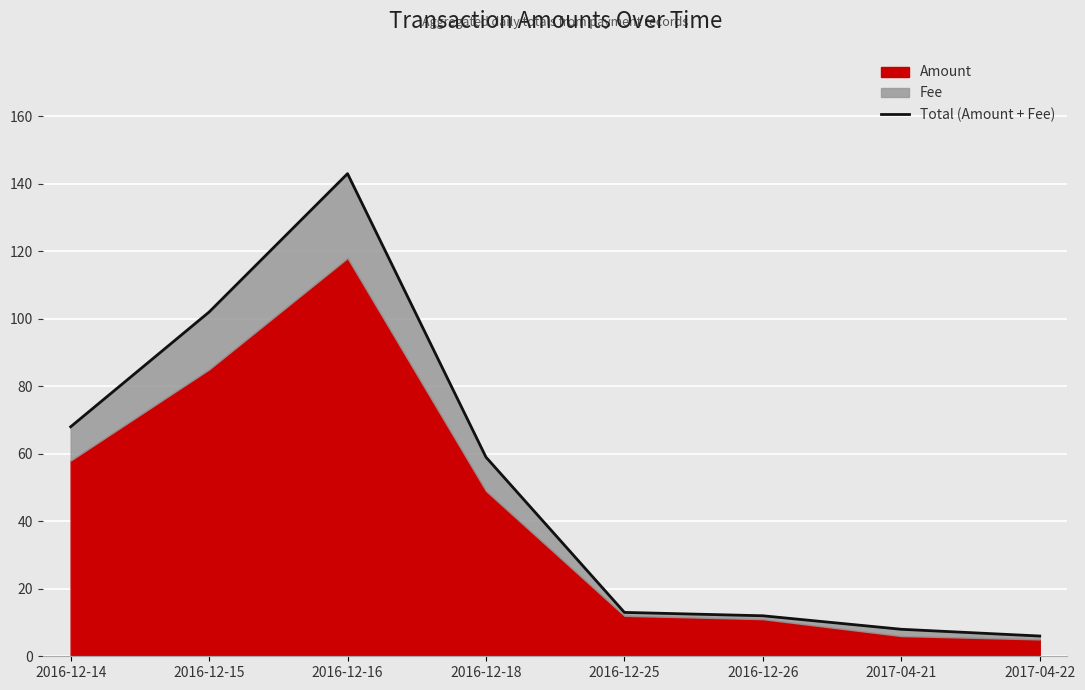

What is the ratio of the value at 2016-12-25 to the value at 2016-12-16?

0.1